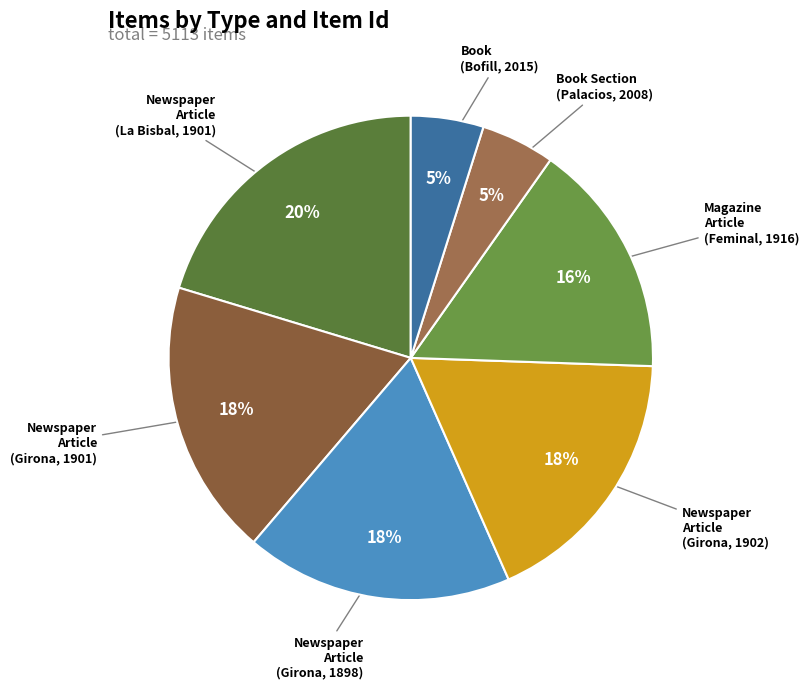

Between Newspaper Article (Girona, 1898) and Newspaper Article (La Bisbal, 1901), which is larger?

Newspaper Article (La Bisbal, 1901)